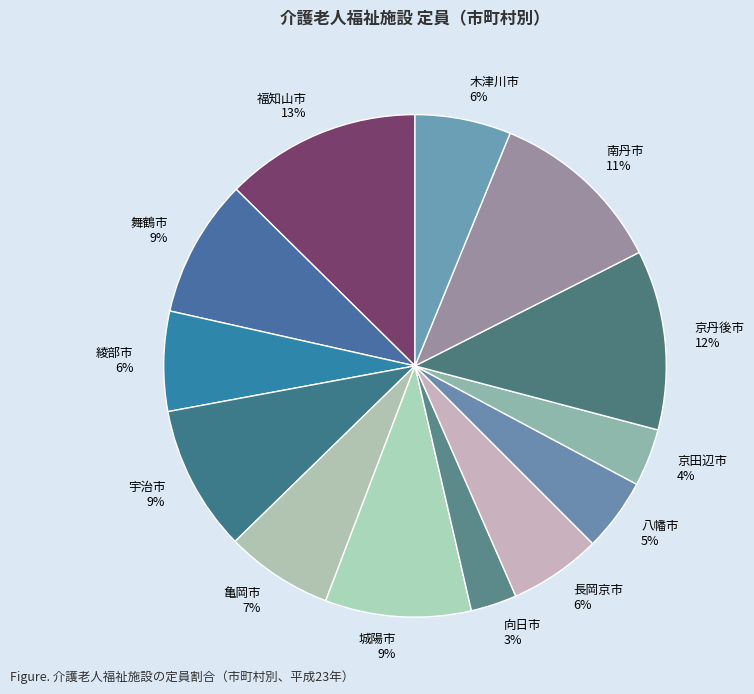

Does any single category account for the majority?

No